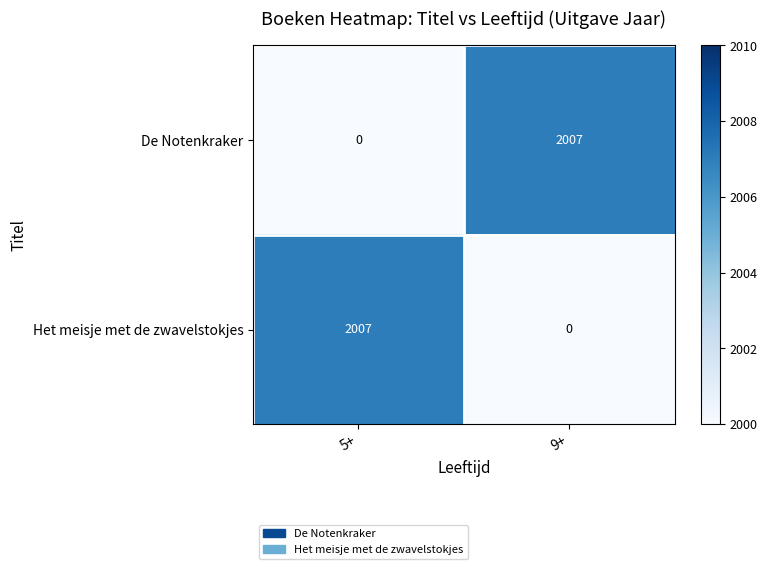

What is the difference between the De Notenkraker values at 9+ and 5+?

2007